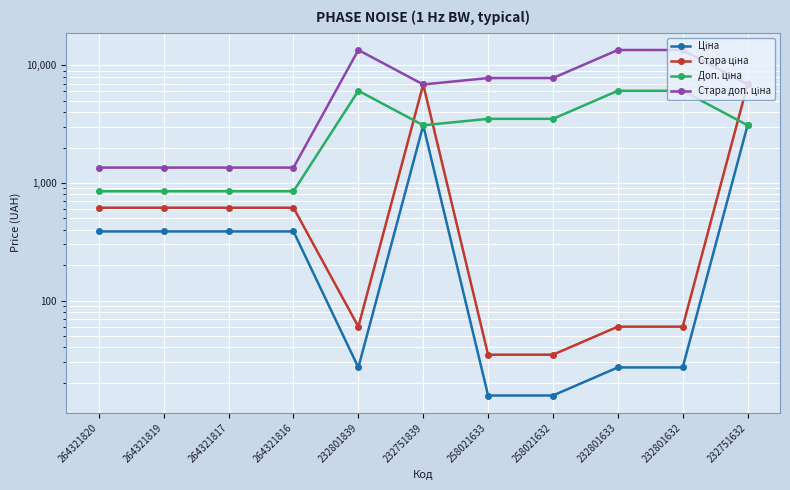

What is the maximum value for Ціна?

3091.2